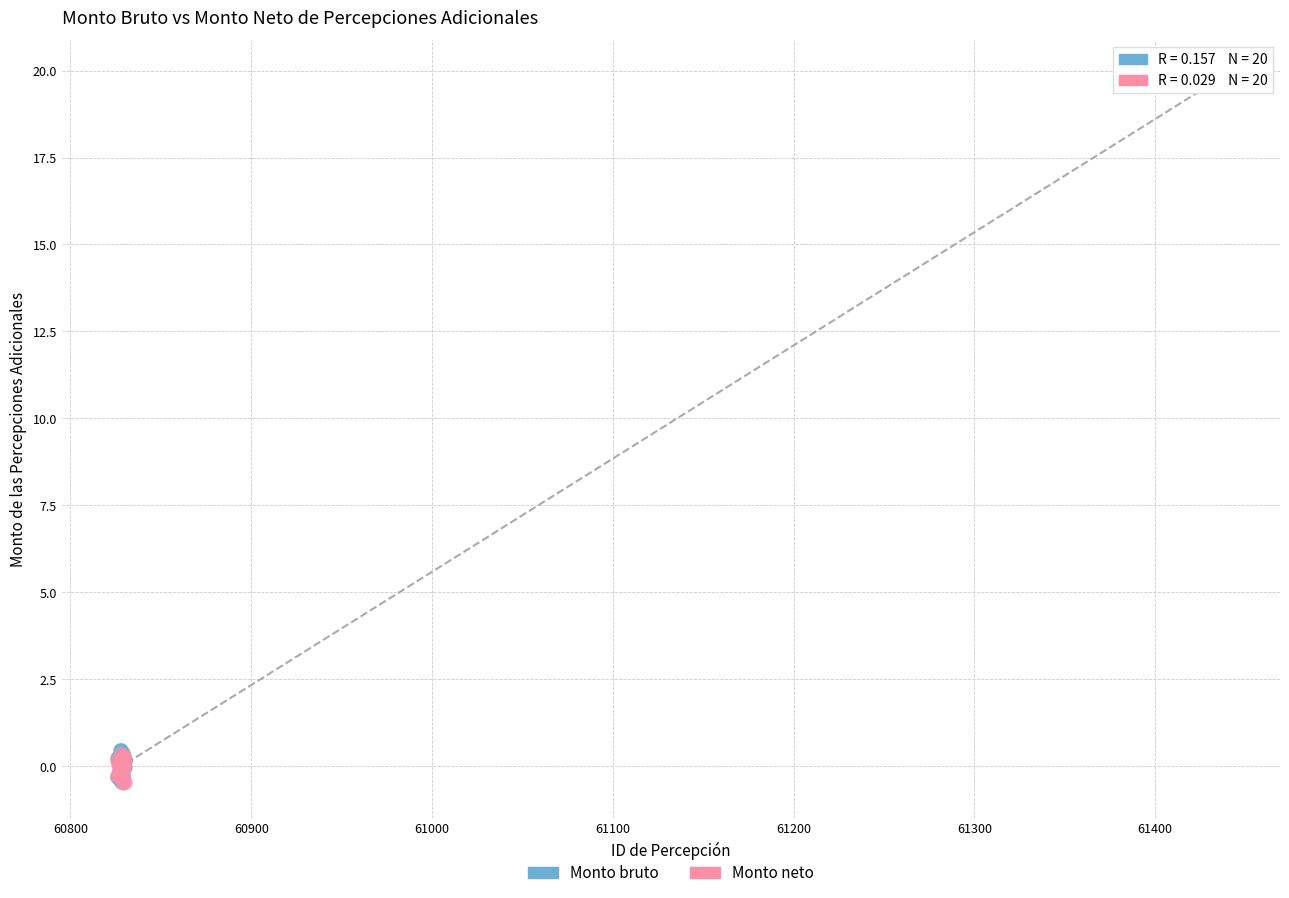

What are all the series names shown in the legend?

Monto bruto, Monto neto